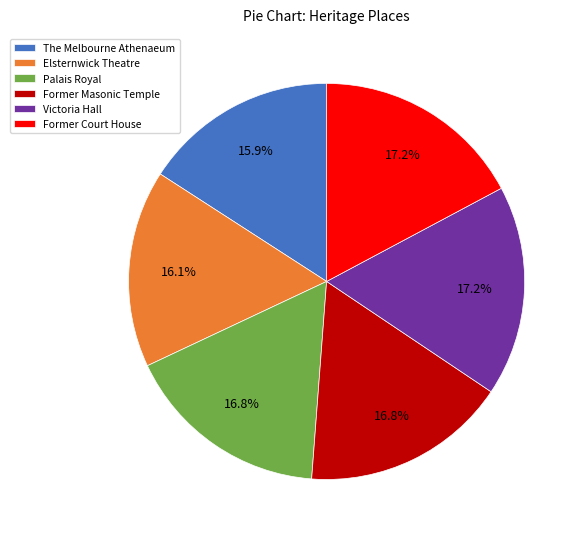

How many segments does this pie chart have?

6